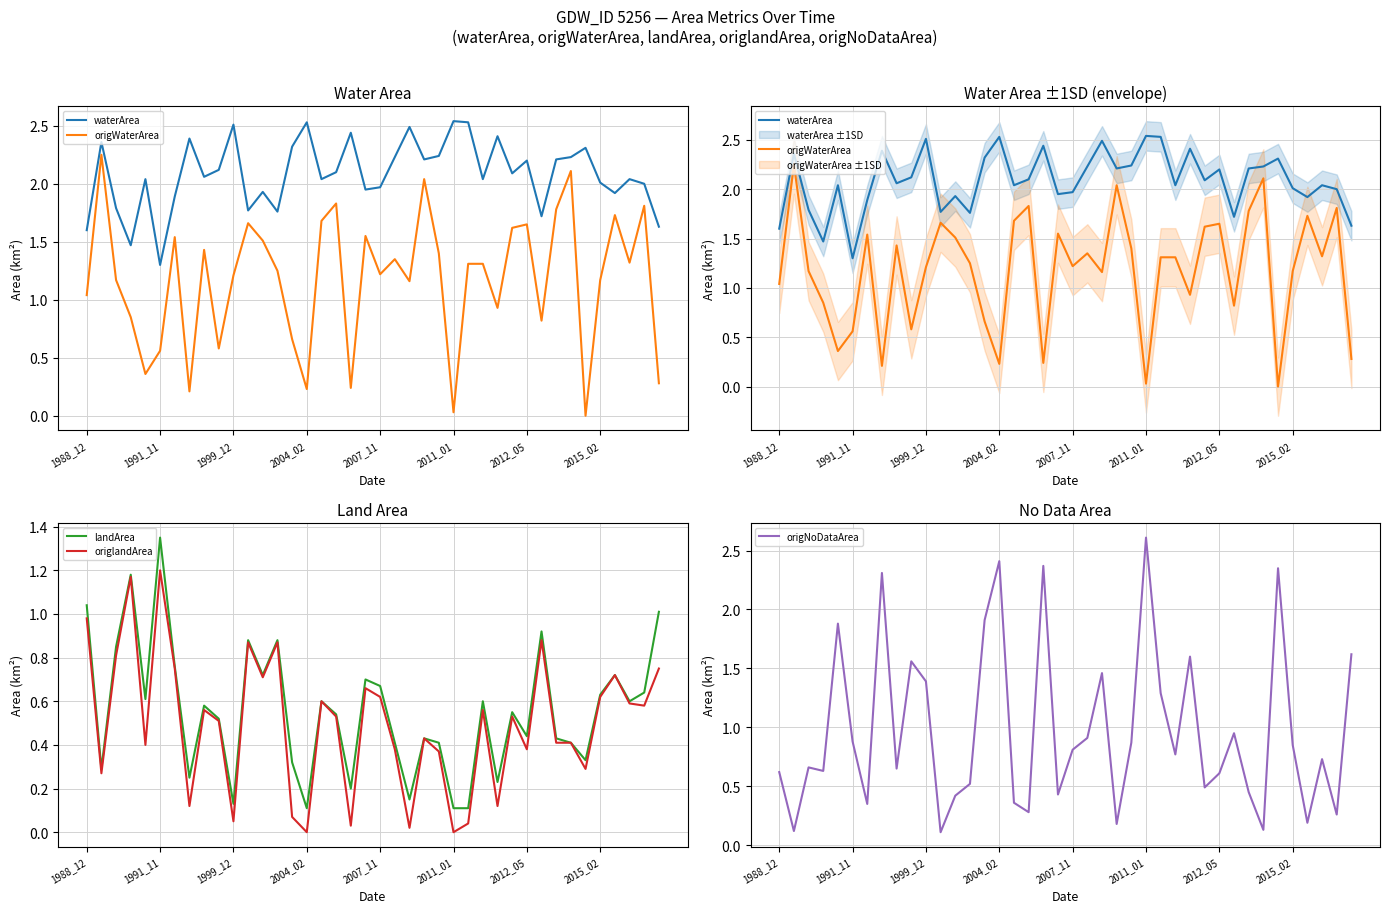

Where does the origWaterArea series first go above 1?

1988_12